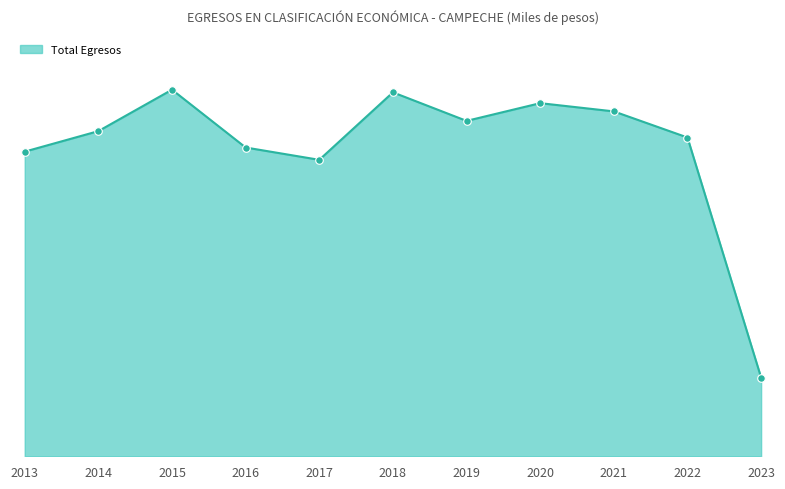

Does the chart have visible grid lines?

No